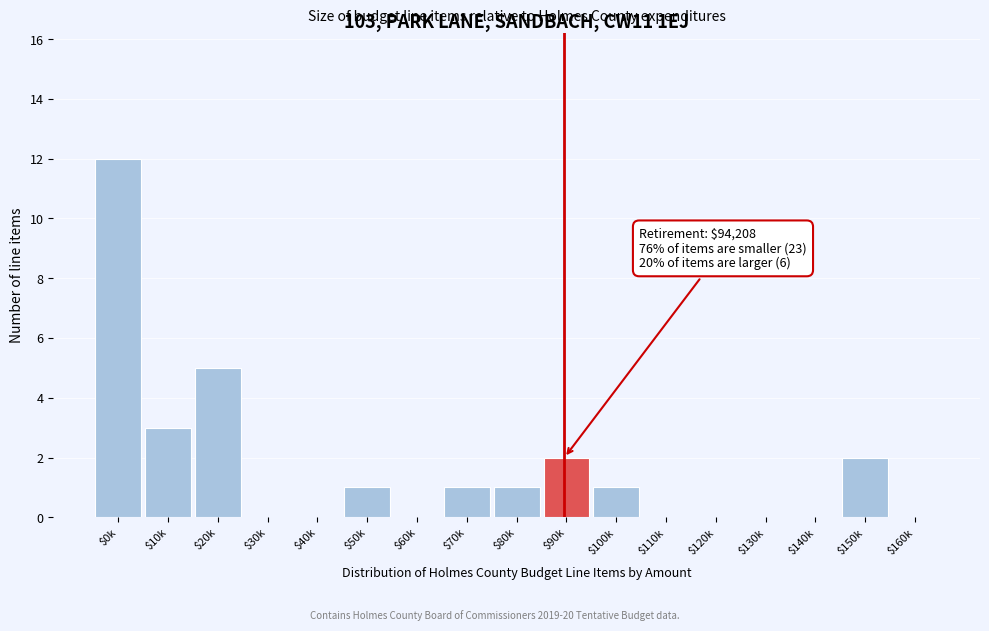

At which category does the chart reach its peak across all series?

$0k